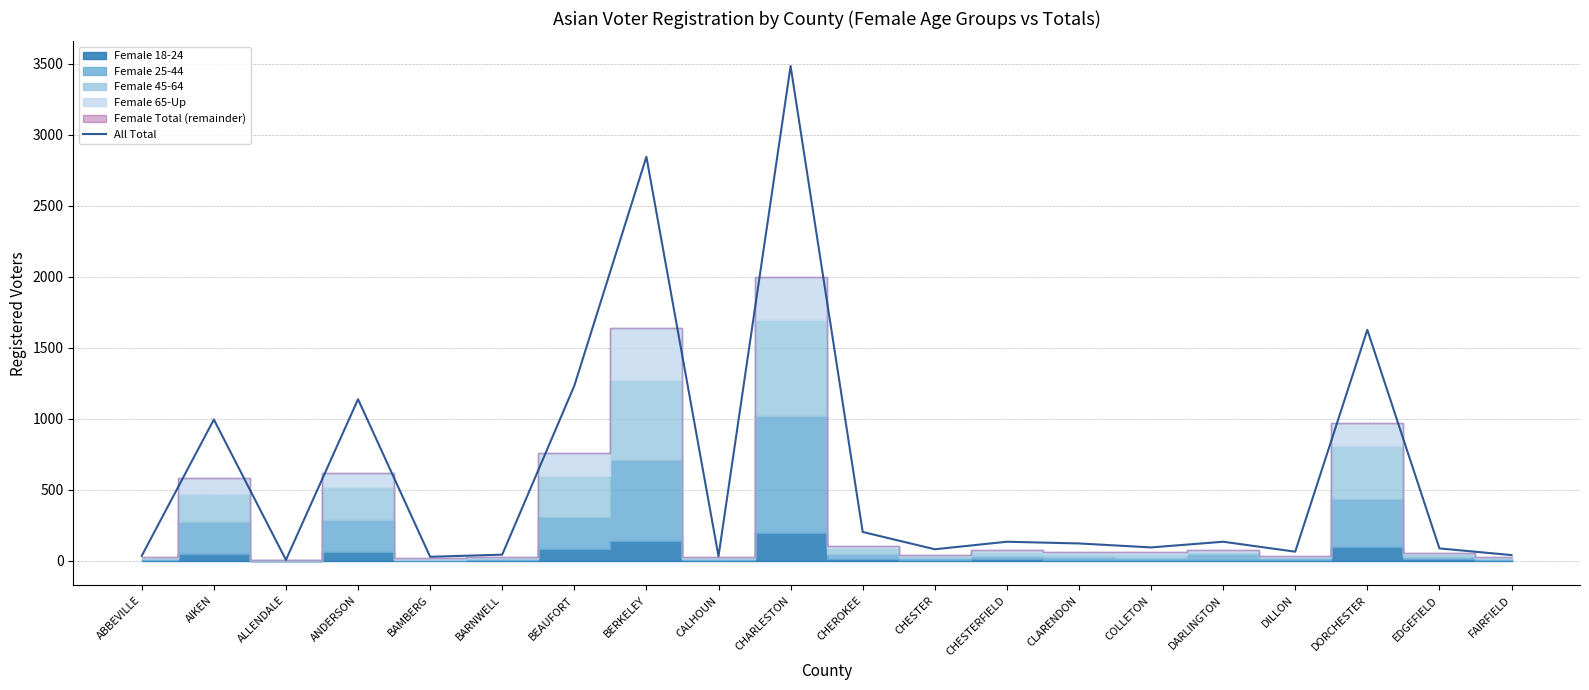

What is the sum of the values at FAIRFIELD and ABBEVILLE?

75